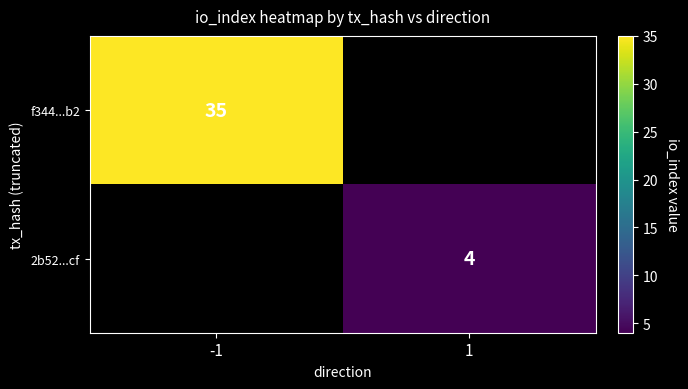

True or false: f344...b2 has a value of 11 at -1.

False